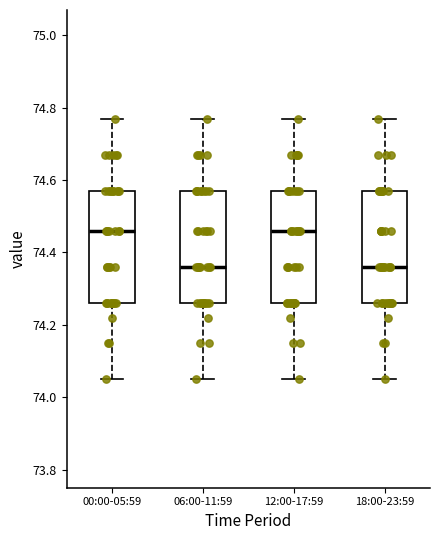

Where does the upper whisker of the box for 06:00-11:59 end on the y-axis? The values are not printed on the chart, so give them approximately, as read against the axis.

74.78